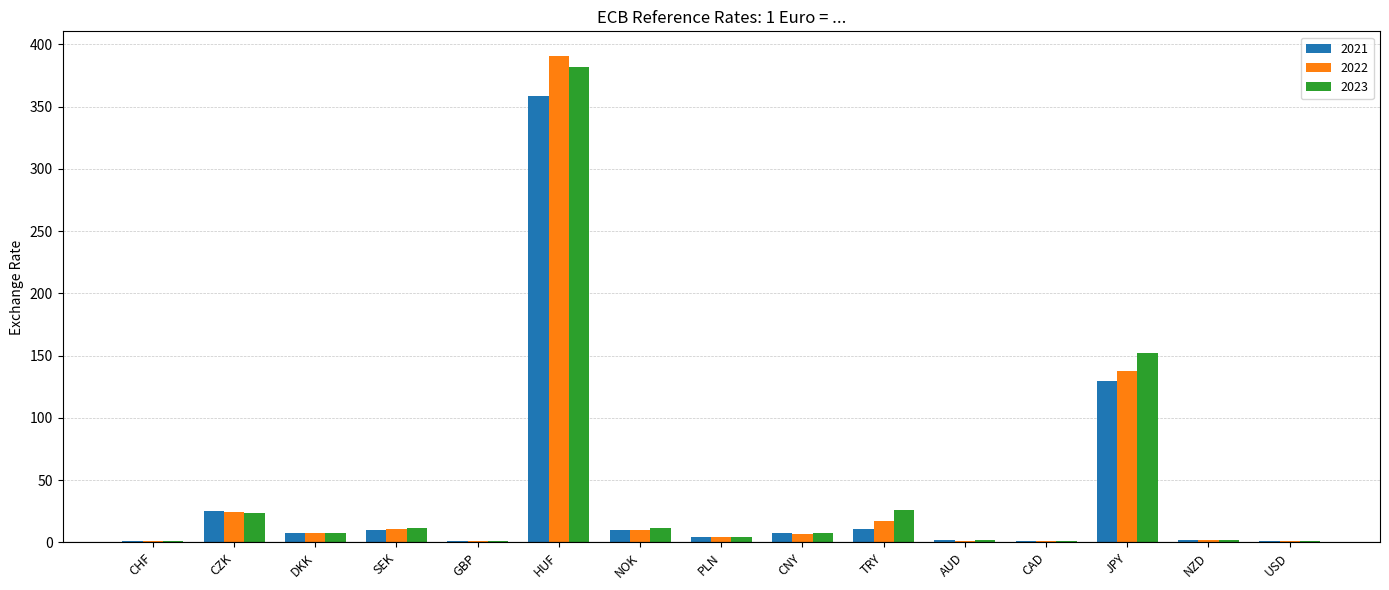

At which category is the sum across all series the highest?

HUF